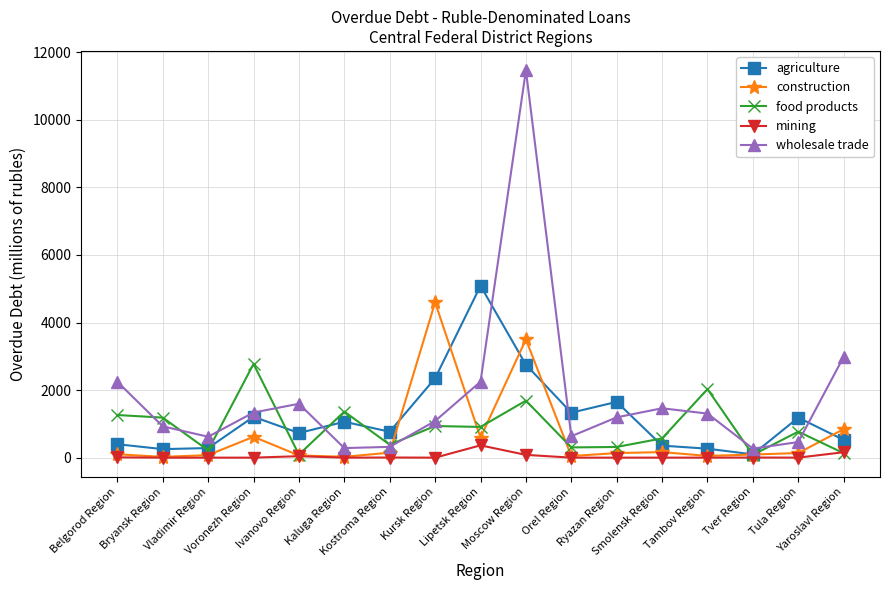

What is the sum of all food products values?

15010